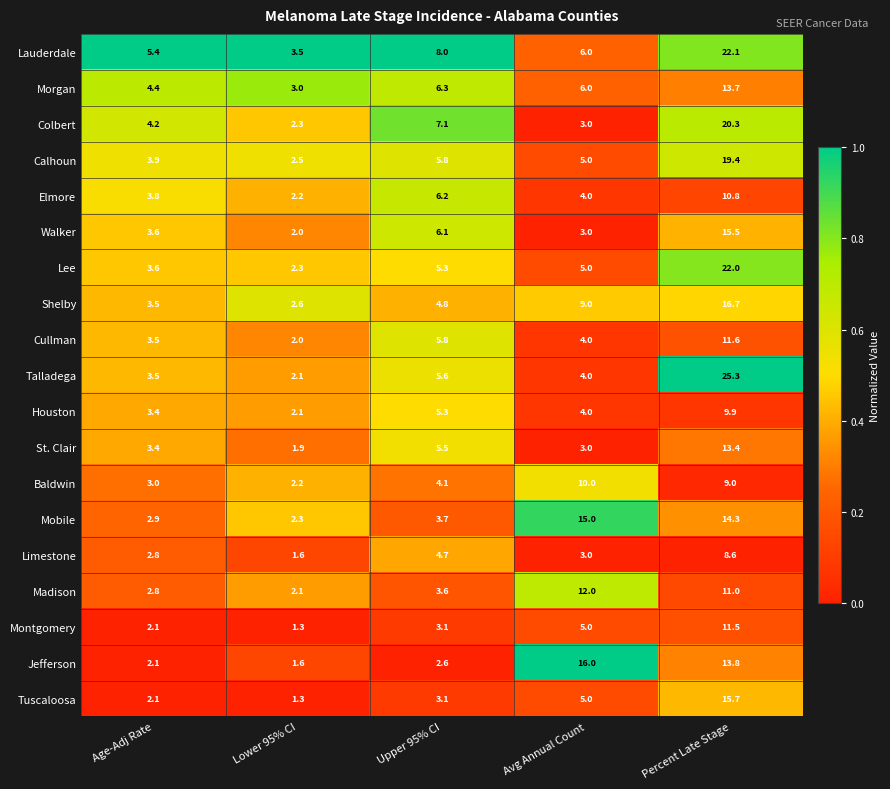

Where is Shelby nearest to the value 9?

Avg Annual Count